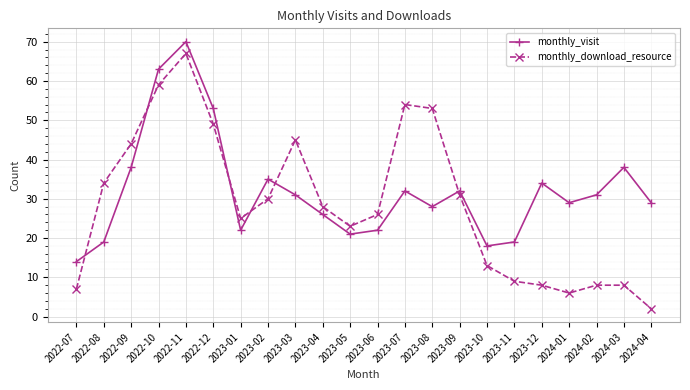

In monthly_visit, how many points are lower than both neighbors (excluding endpoints)?

5